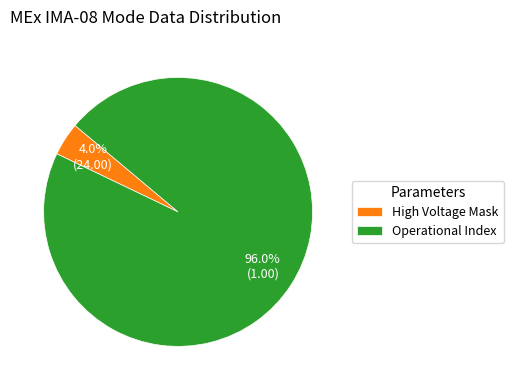

Is there any slice that represents more than half of the pie?

Yes